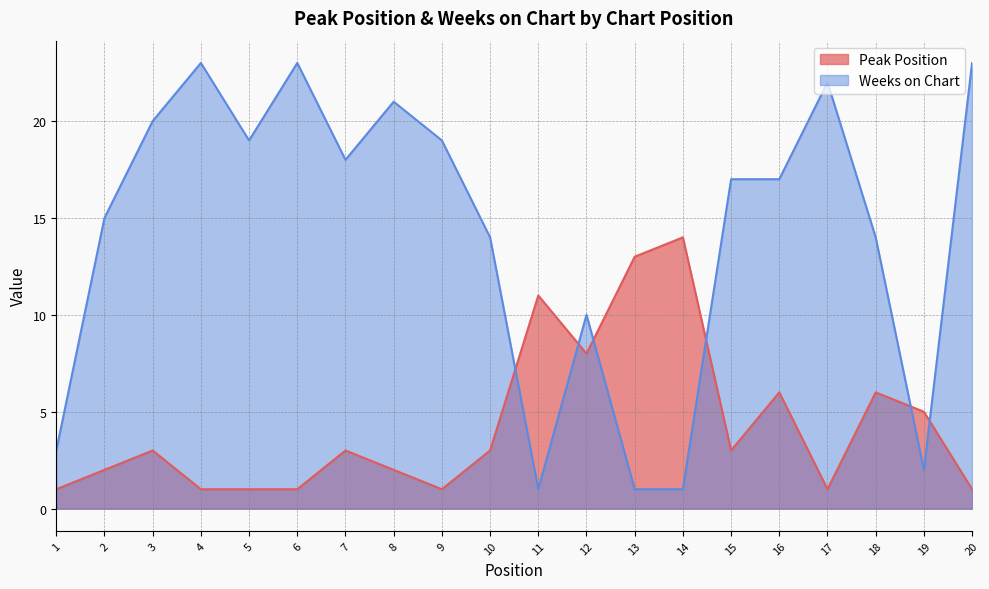

Where is Peak Position nearest to the value 7?

12